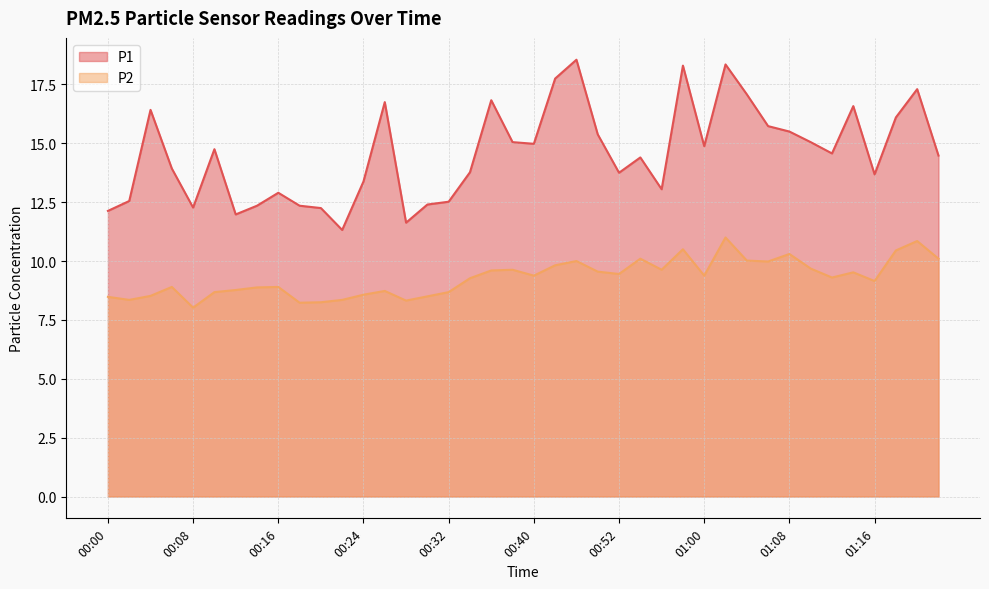

Reading left to right, what are all the values shown in this chart?

P1: 00:00=12.1	00:02=12.6	00:04=16.4	00:06=13.9	00:08=12.3	00:10=14.8	00:12=12.0	00:14=12.3	00:16=12.9	00:18=12.3	00:20=12.2	00:22=11.3	00:24=13.4	00:26=16.8	00:28=11.6	00:30=12.4	00:32=12.5	00:34=13.8	00:36=16.8	00:38=15.1	00:40=15.0	00:46=17.8	00:48=18.6	00:50=15.4	00:52=13.8	00:54=14.4	00:56=13.1	00:58=18.3	01:00=14.9	01:02=18.4	01:04=17.1	01:06=15.7	01:08=15.5	01:10=15.1	01:12=14.6	01:14=16.6	01:16=13.7	01:18=16.1	01:20=17.3	01:22=14.5
P2: 00:00=8.5	00:02=8.3	00:04=8.5	00:06=8.9	00:08=8.0	00:10=8.7	00:12=8.8	00:14=8.9	00:16=8.9	00:18=8.2	00:20=8.2	00:22=8.3	00:24=8.6	00:26=8.7	00:28=8.3	00:30=8.5	00:32=8.7	00:34=9.3	00:36=9.6	00:38=9.6	00:40=9.4	00:46=9.8	00:48=10.0	00:50=9.6	00:52=9.4	00:54=10.1	00:56=9.6	00:58=10.5	01:00=9.4	01:02=11.0	01:04=10.0	01:06=10.0	01:08=10.3	01:10=9.7	01:12=9.3	01:14=9.5	01:16=9.2	01:18=10.4	01:20=10.8	01:22=10.1